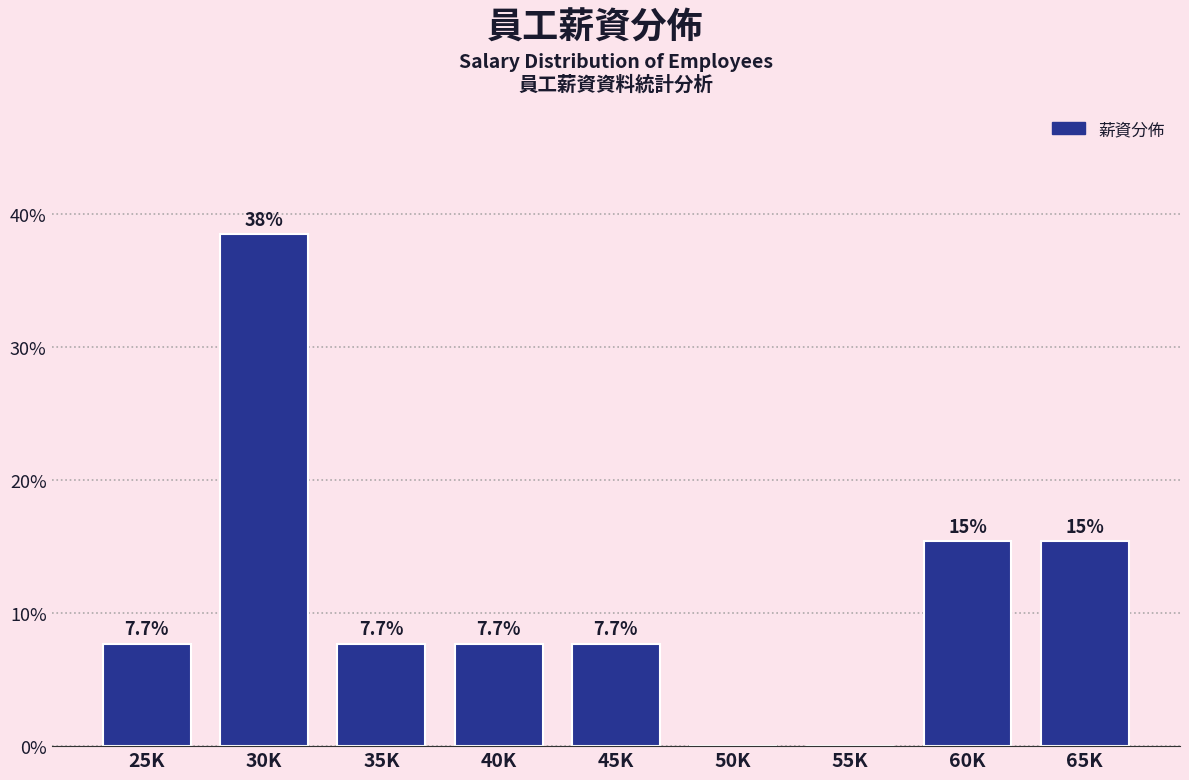

Reading left to right, what are all the values shown in this chart?

25K=7.7	30K=38.5	35K=7.7	40K=7.7	45K=7.7	50K=0.0	55K=0.0	60K=15.4	65K=15.4